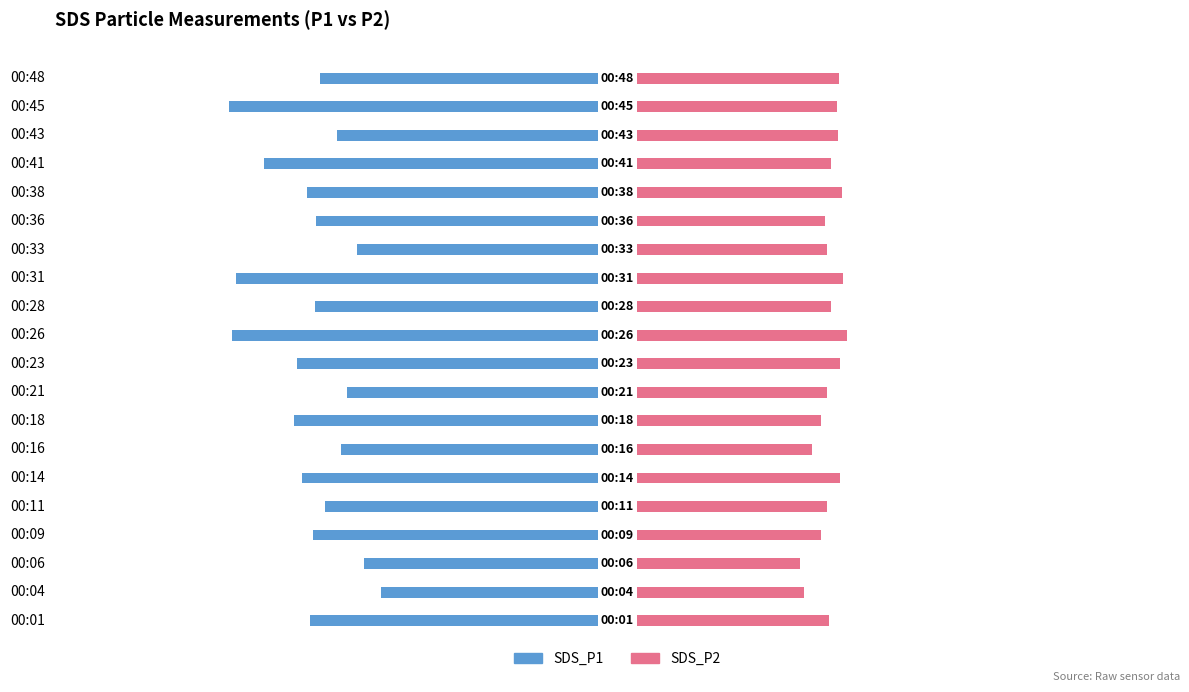

What are all the series names shown in the legend?

SDS_P1, SDS_P2